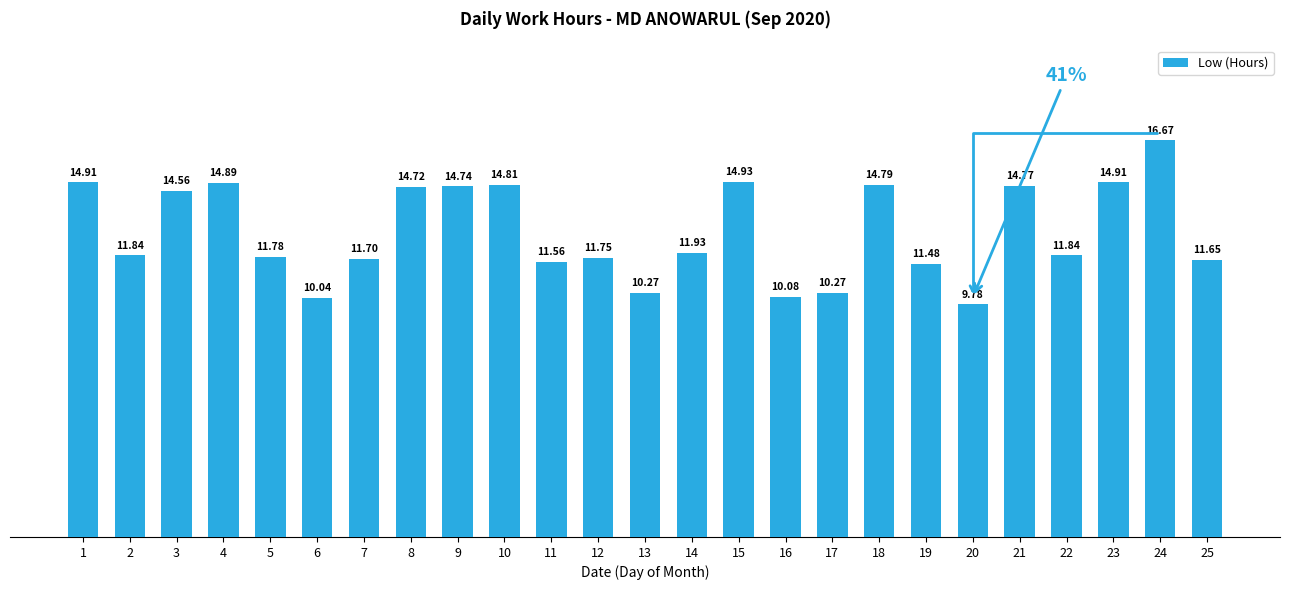

Are the bars grouped side by side (vs. stacked)?

No